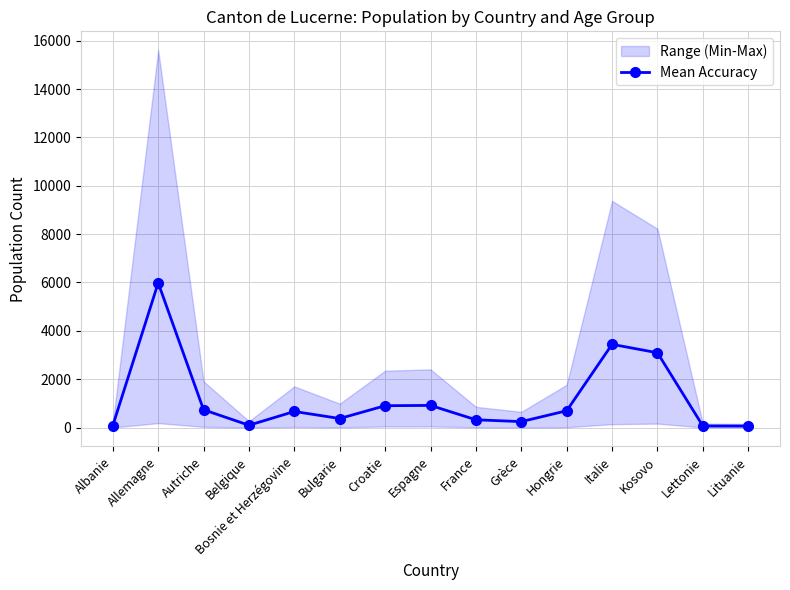

At which category does the data reach its first local peak?

Allemagne